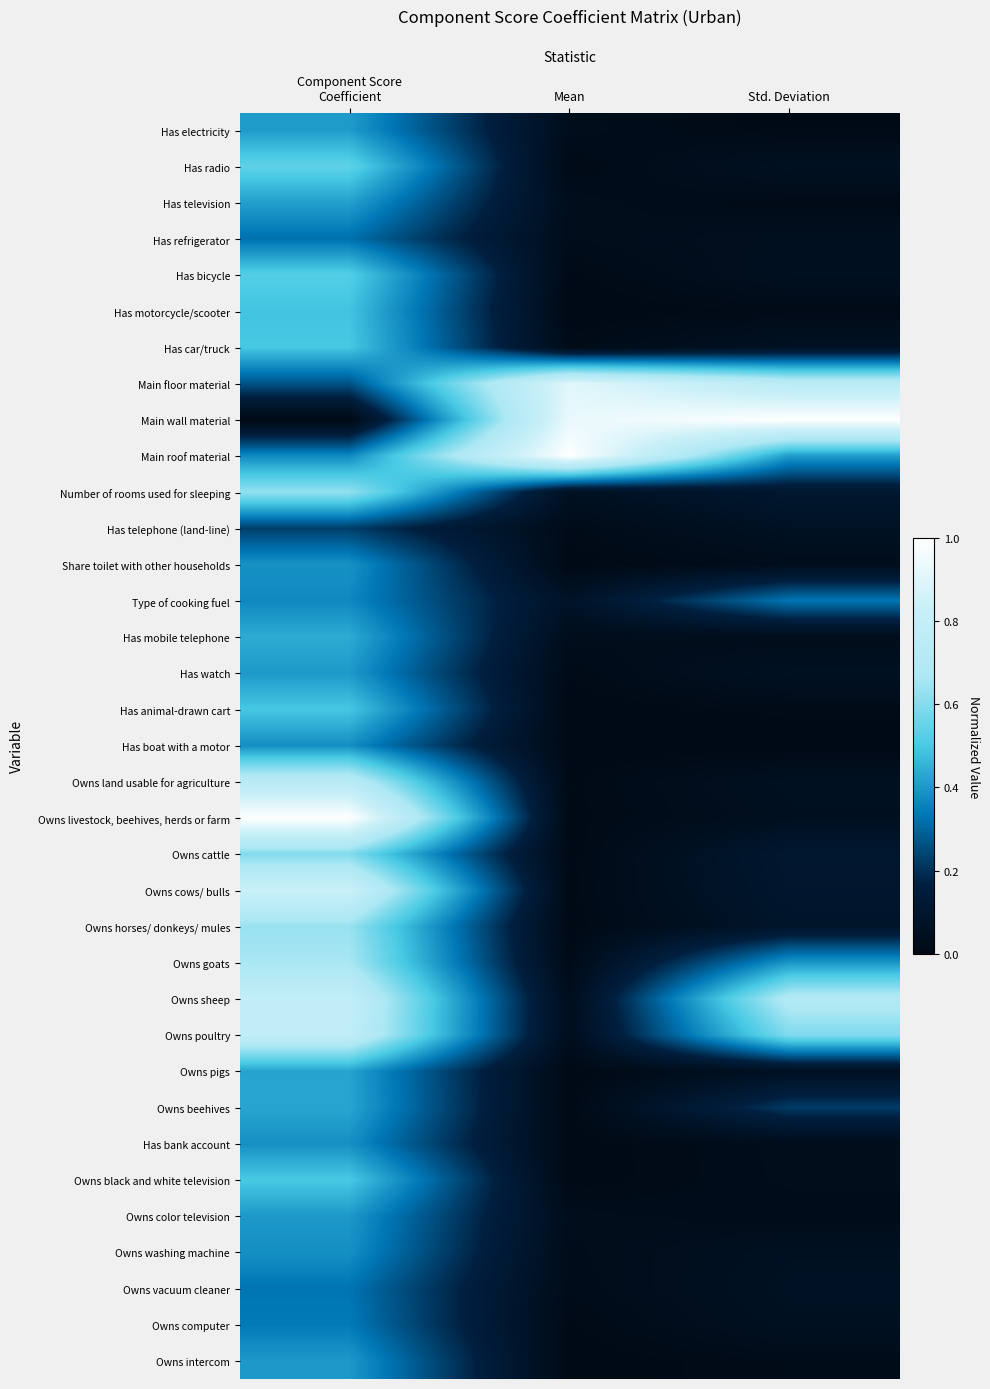

Reading left to right, what are all the values shown in this chart?

Has electricity: Component Score
Coefficient=0.4	Mean=0.0	Std. Deviation=0.0
Has radio: Component Score
Coefficient=0.5	Mean=0.0	Std. Deviation=0.1
Has television: Component Score
Coefficient=0.4	Mean=0.0	Std. Deviation=0.0
Has refrigerator: Component Score
Coefficient=0.3	Mean=0.0	Std. Deviation=0.0
Has bicycle: Component Score
Coefficient=0.5	Mean=0.0	Std. Deviation=0.0
Has motorcycle/scooter: Component Score
Coefficient=0.5	Mean=0.0	Std. Deviation=0.0
Has car/truck: Component Score
Coefficient=0.5	Mean=0.0	Std. Deviation=0.1
Main floor material: Component Score
Coefficient=0.3	Mean=0.9	Std. Deviation=0.7
Main wall material: Component Score
Coefficient=0.0	Mean=0.9	Std. Deviation=1.0
Main roof material: Component Score
Coefficient=0.4	Mean=1.0	Std. Deviation=0.4
Number of rooms used for sleeping: Component Score
Coefficient=0.6	Mean=0.1	Std. Deviation=0.1
Has telephone (land-line): Component Score
Coefficient=0.2	Mean=0.0	Std. Deviation=0.1
Share toilet with other households: Component Score
Coefficient=0.4	Mean=0.0	Std. Deviation=0.0
Type of cooking fuel: Component Score
Coefficient=0.4	Mean=0.1	Std. Deviation=0.3
Has mobile telephone: Component Score
Coefficient=0.4	Mean=0.0	Std. Deviation=0.0
Has watch: Component Score
Coefficient=0.4	Mean=0.0	Std. Deviation=0.1
Has animal-drawn cart: Component Score
Coefficient=0.5	Mean=0.0	Std. Deviation=0.0
Has boat with a motor: Component Score
Coefficient=0.4	Mean=0.0	Std. Deviation=0.0
Owns land usable for agriculture: Component Score
Coefficient=0.7	Mean=0.0	Std. Deviation=0.1
Owns livestock, beehives, herds or farm: Component Score
Coefficient=1.0	Mean=0.0	Std. Deviation=0.0
Owns cattle: Component Score
Coefficient=0.6	Mean=0.0	Std. Deviation=0.1
Owns cows/ bulls: Component Score
Coefficient=0.8	Mean=0.0	Std. Deviation=0.1
Owns horses/ donkeys/ mules: Component Score
Coefficient=0.6	Mean=0.0	Std. Deviation=0.1
Owns goats: Component Score
Coefficient=0.7	Mean=0.0	Std. Deviation=0.4
Owns sheep: Component Score
Coefficient=0.8	Mean=0.0	Std. Deviation=0.7
Owns poultry: Component Score
Coefficient=0.8	Mean=0.0	Std. Deviation=0.6
Owns pigs: Component Score
Coefficient=0.4	Mean=0.0	Std. Deviation=0.1
Owns beehives: Component Score
Coefficient=0.4	Mean=0.0	Std. Deviation=0.2
Has bank account: Component Score
Coefficient=0.4	Mean=0.0	Std. Deviation=0.0
Owns black and white television: Component Score
Coefficient=0.5	Mean=0.0	Std. Deviation=0.0
Owns color television: Component Score
Coefficient=0.4	Mean=0.0	Std. Deviation=0.0
Owns washing machine: Component Score
Coefficient=0.4	Mean=0.0	Std. Deviation=0.1
Owns vacuum cleaner: Component Score
Coefficient=0.3	Mean=0.0	Std. Deviation=0.1
Owns computer: Component Score
Coefficient=0.3	Mean=0.0	Std. Deviation=0.1
Owns intercom: Component Score
Coefficient=0.4	Mean=0.0	Std. Deviation=0.0